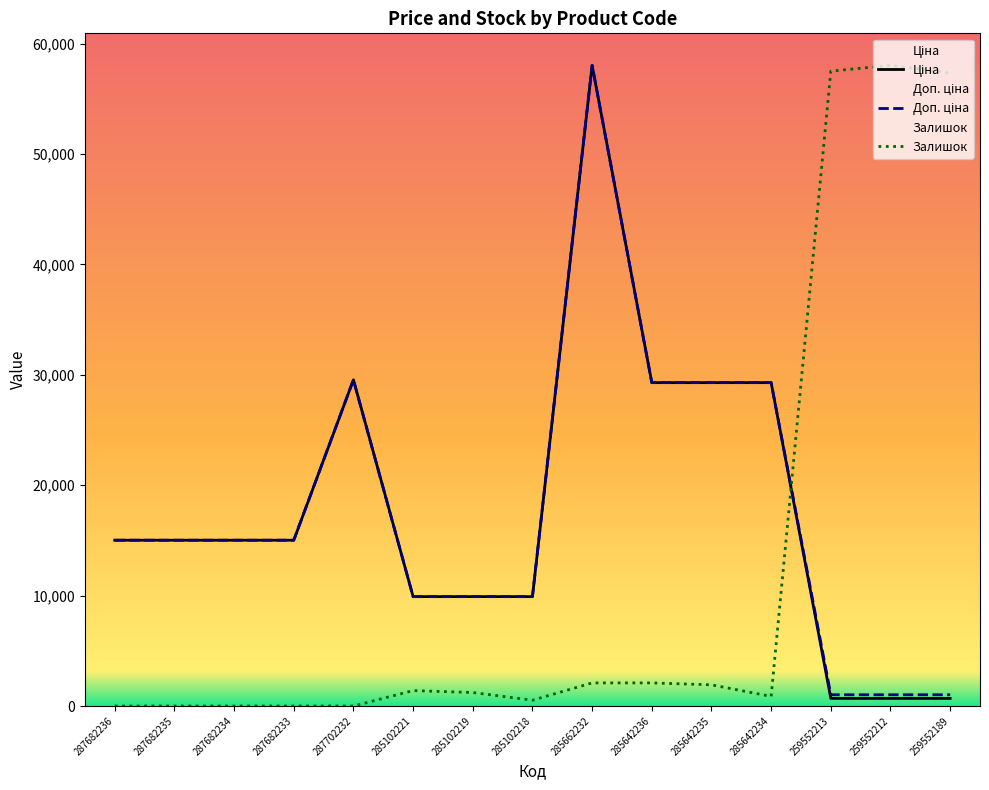

Which series has the widest spread of values?

Залишок